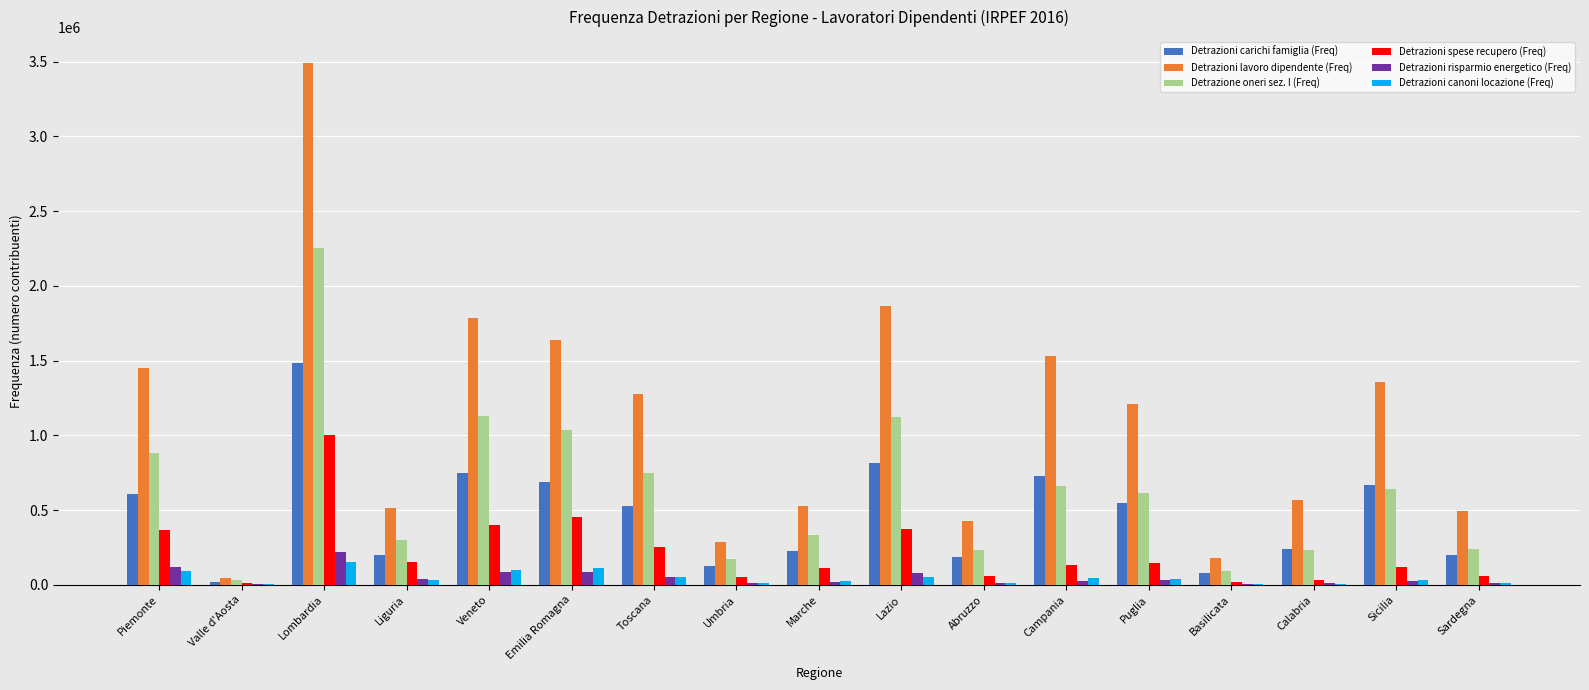

Is it true that Detrazioni spese recupero (Freq) equals 150359 at Liguria?

True